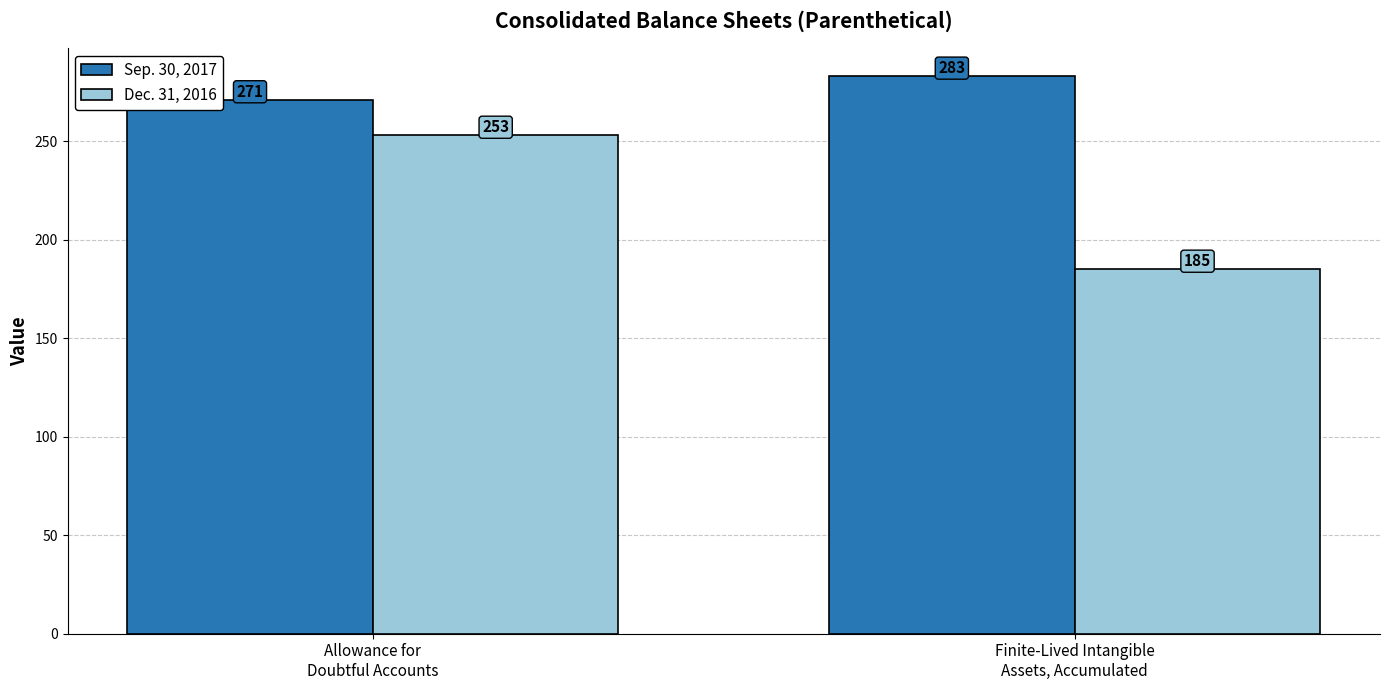

What is the value of the Sep. 30, 2017 bar at the 1st from the left?

271